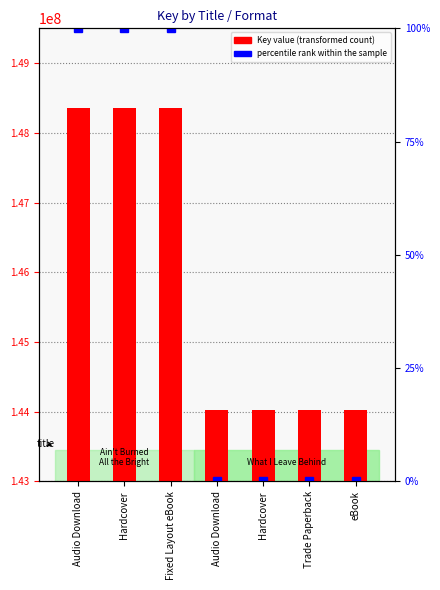

The value of Key value at Hardcover is 51916082. True or false?

False